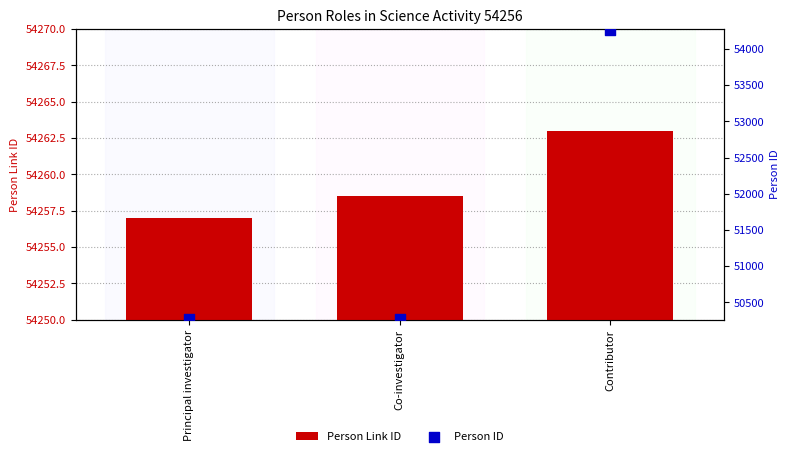

Which series has the widest spread of Y values?

Person ID